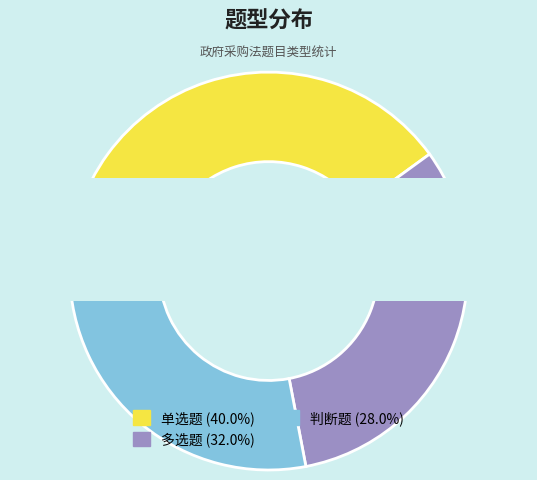

Does 多选题 account for over 50% of the chart?

No